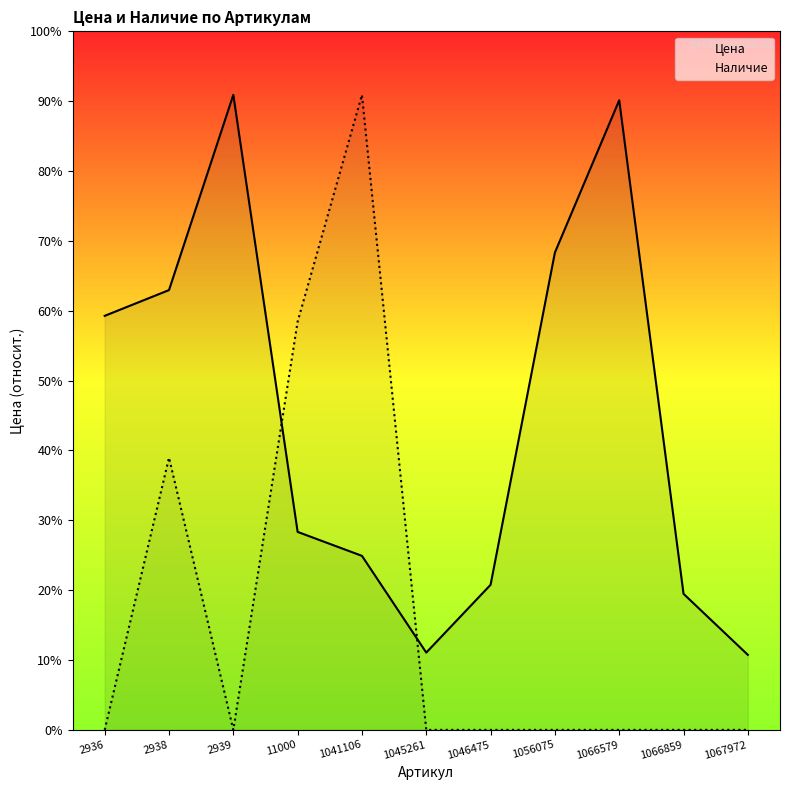

Which series ends up on top after the final intersection of Наличие and Цена?

Цена